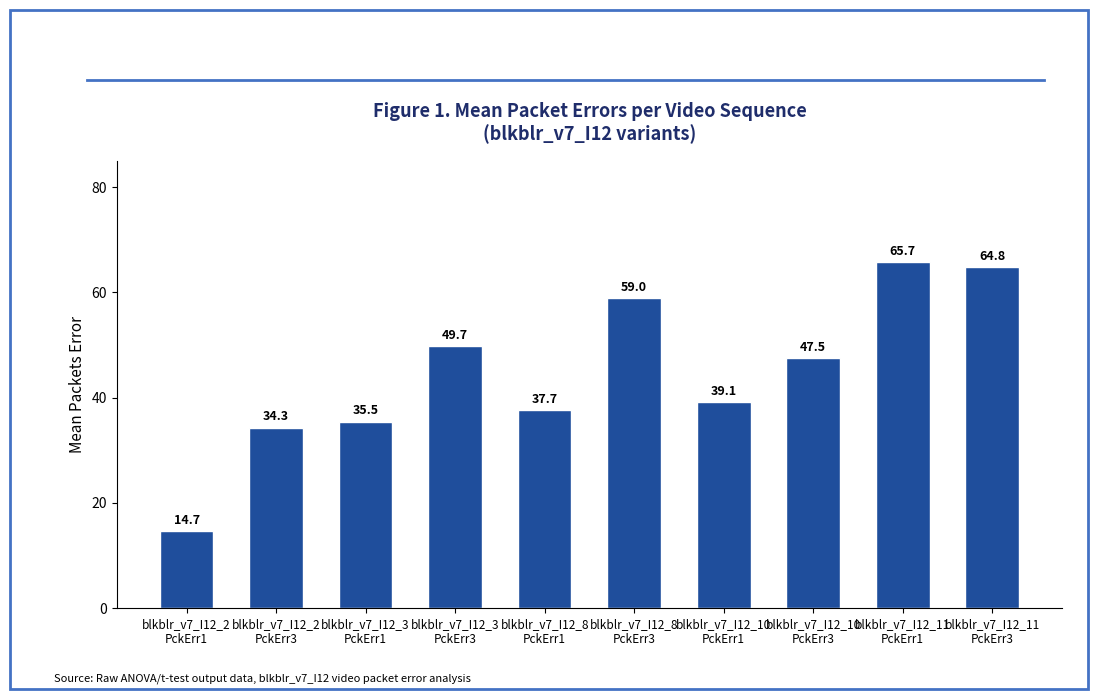

What position from the left is blkblr_v7_I12_8
PckErr1?

5